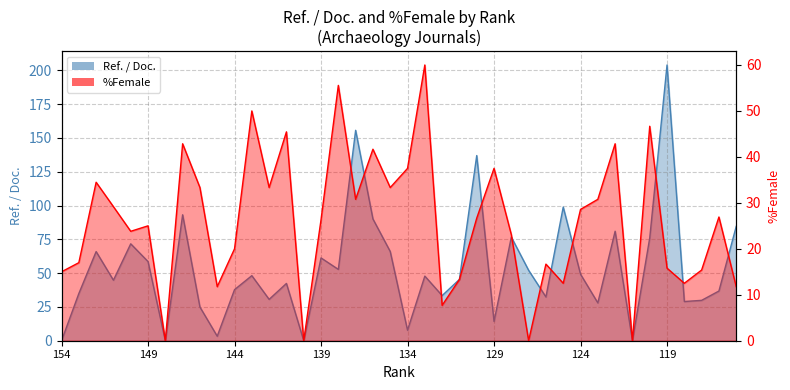

Which series has the largest range (max minus min)?

Ref. / Doc.